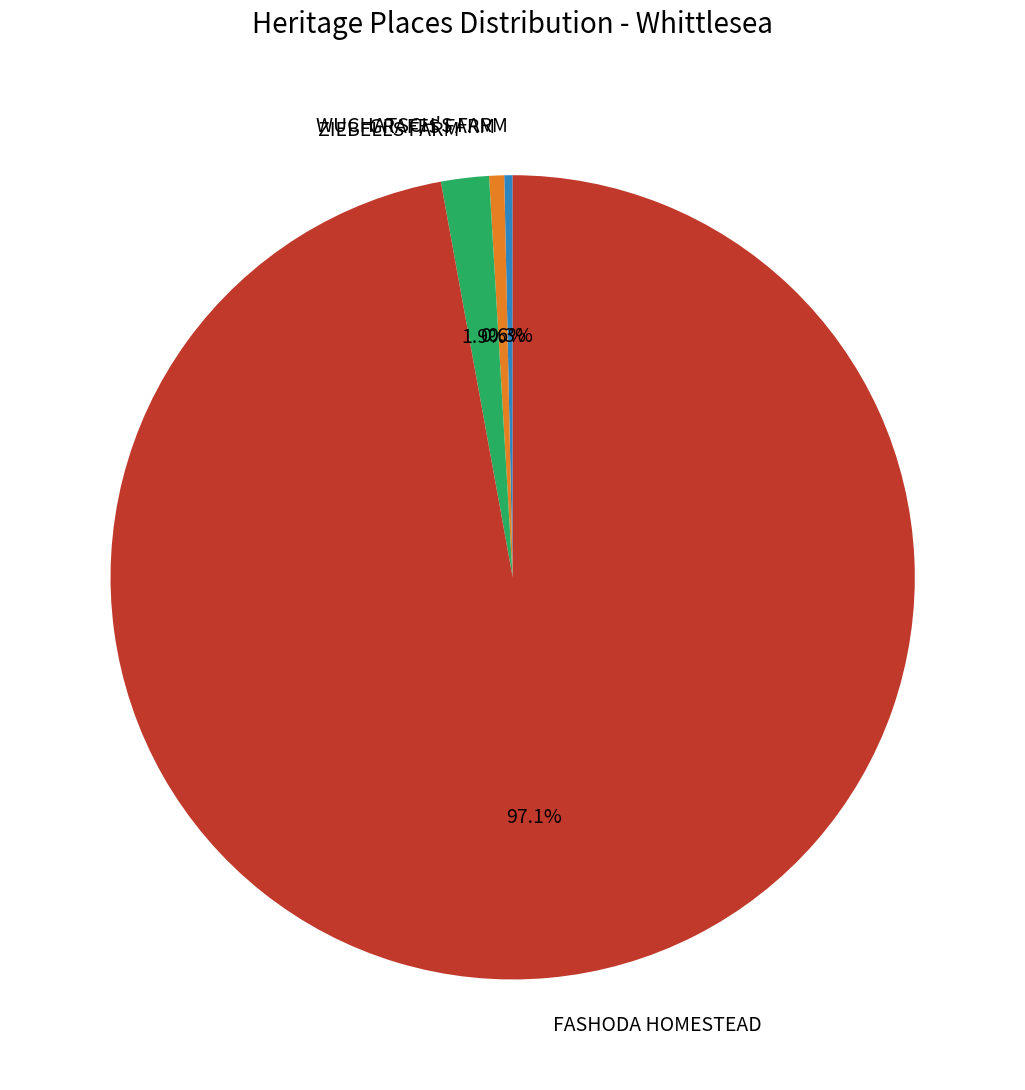

Which slice is the largest?

FASHODA HOMESTEAD